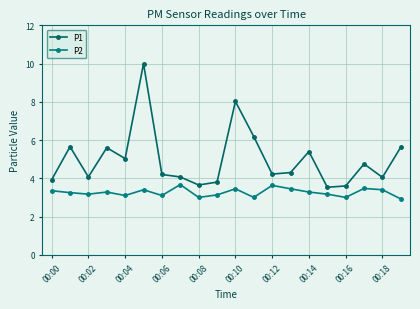

Count the P2 values in the range 3 to 4.

19